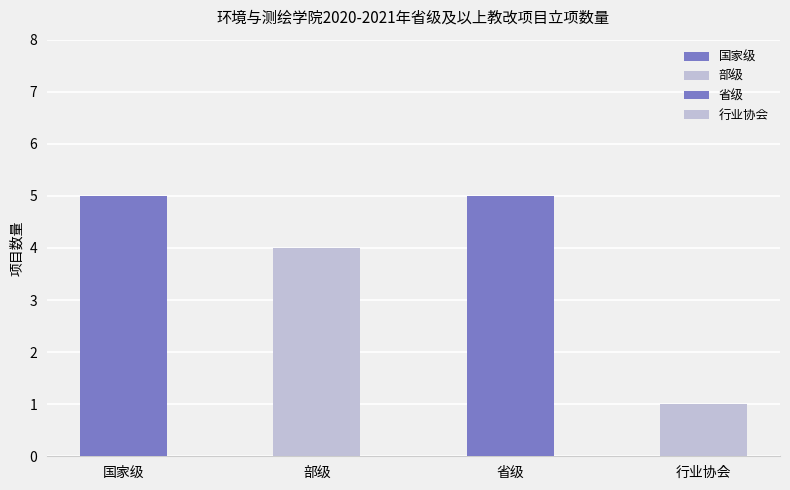

What is the ratio of the value at 部级 to the value at 行业协会?

4.0